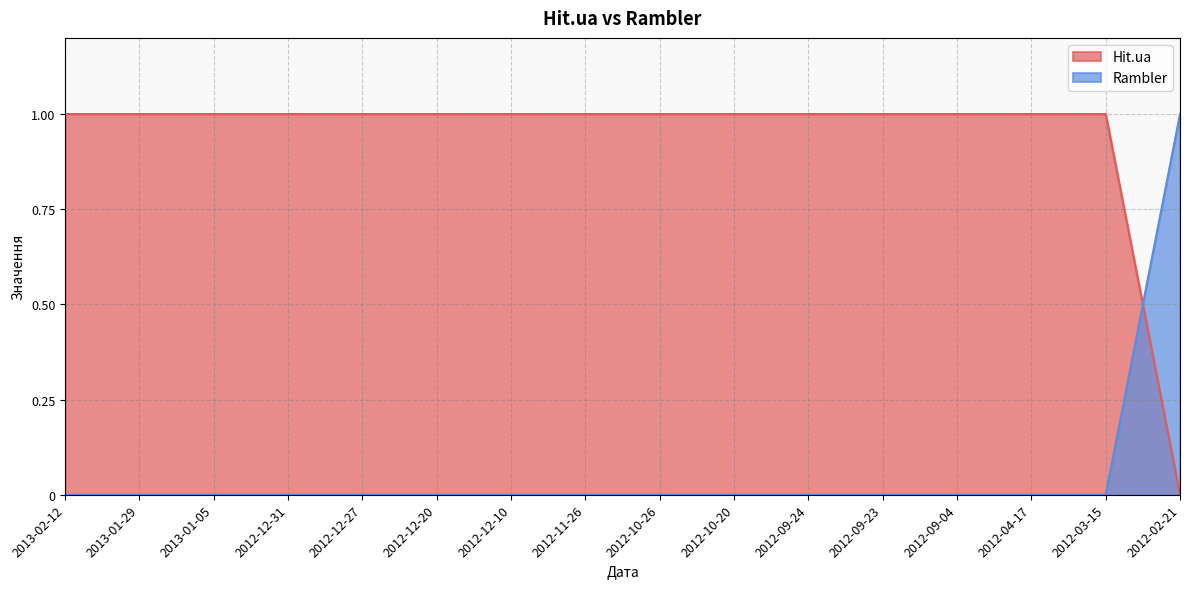

Rank the series by their average value, from lowest to highest.

Rambler, Hit.ua